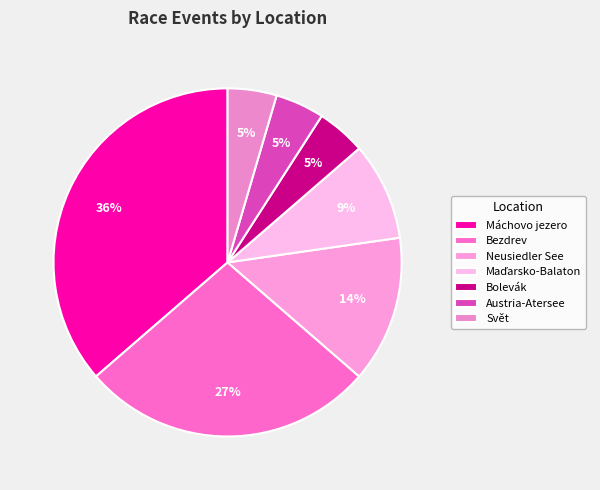

Does Neusiedler See account for over 50% of the chart?

No